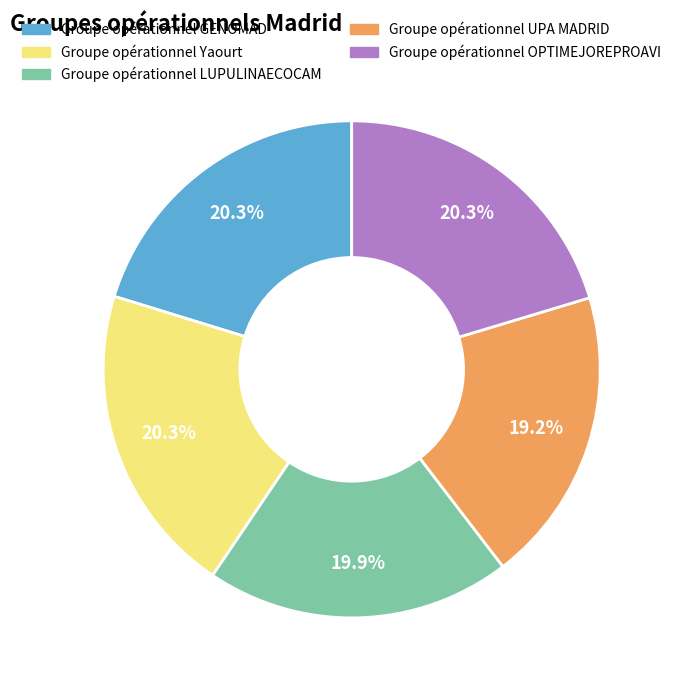

To the nearest percent, what is the combined percentage of Groupe opérationnel GENOMAD and Groupe opérationnel Yaourt?

41%